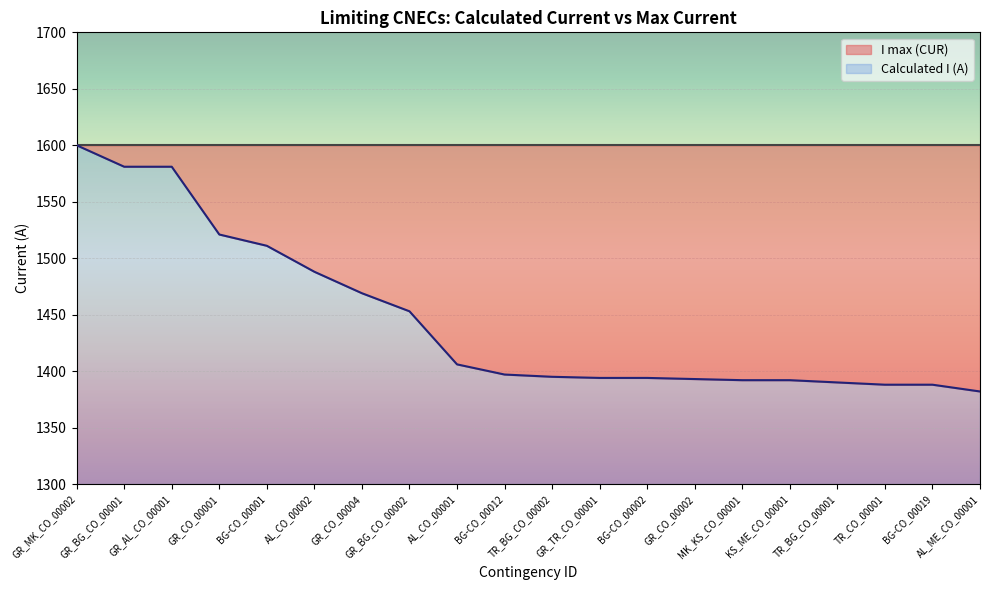

Which label corresponds to the smallest value in the chart?

AL_ME_CO_00001